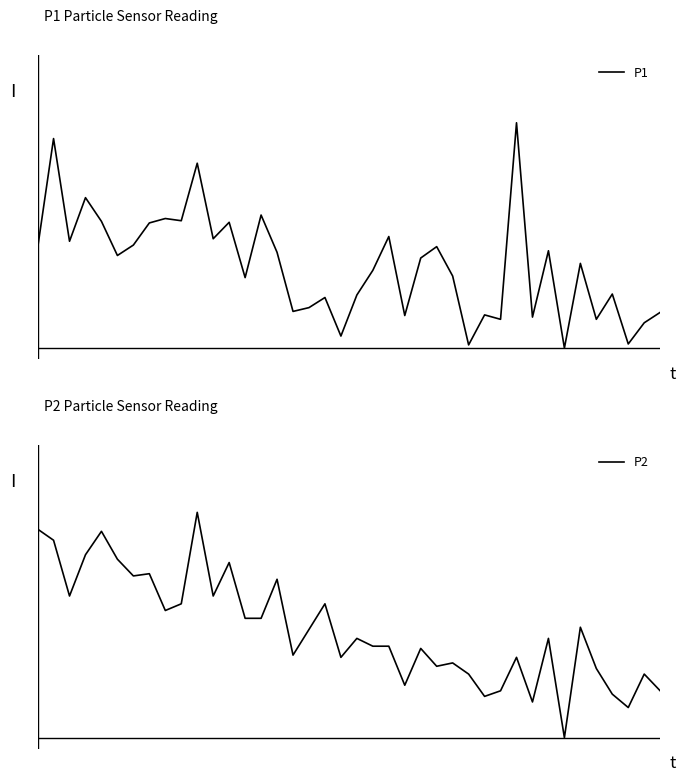

Reading left to right, extract all data points from this chart.

P1: 0.4	0.9	0.5	0.7	0.6	0.4	0.5	0.6	0.6	0.6	0.8	0.5	0.6	0.3	0.6	0.4	0.2	0.2	0.2	0.1	0.2	0.3	0.5	0.1	0.4	0.5	0.3	0.0	0.1	0.1	1.0	0.1	0.4	0.0	0.4	0.1	0.2	0.0	0.1	0.2
P2: 0.9	0.9	0.6	0.8	0.9	0.8	0.7	0.7	0.6	0.6	1.0	0.6	0.8	0.5	0.5	0.7	0.4	0.5	0.6	0.4	0.4	0.4	0.4	0.2	0.4	0.3	0.3	0.3	0.2	0.2	0.4	0.2	0.4	0.0	0.5	0.3	0.2	0.1	0.3	0.2